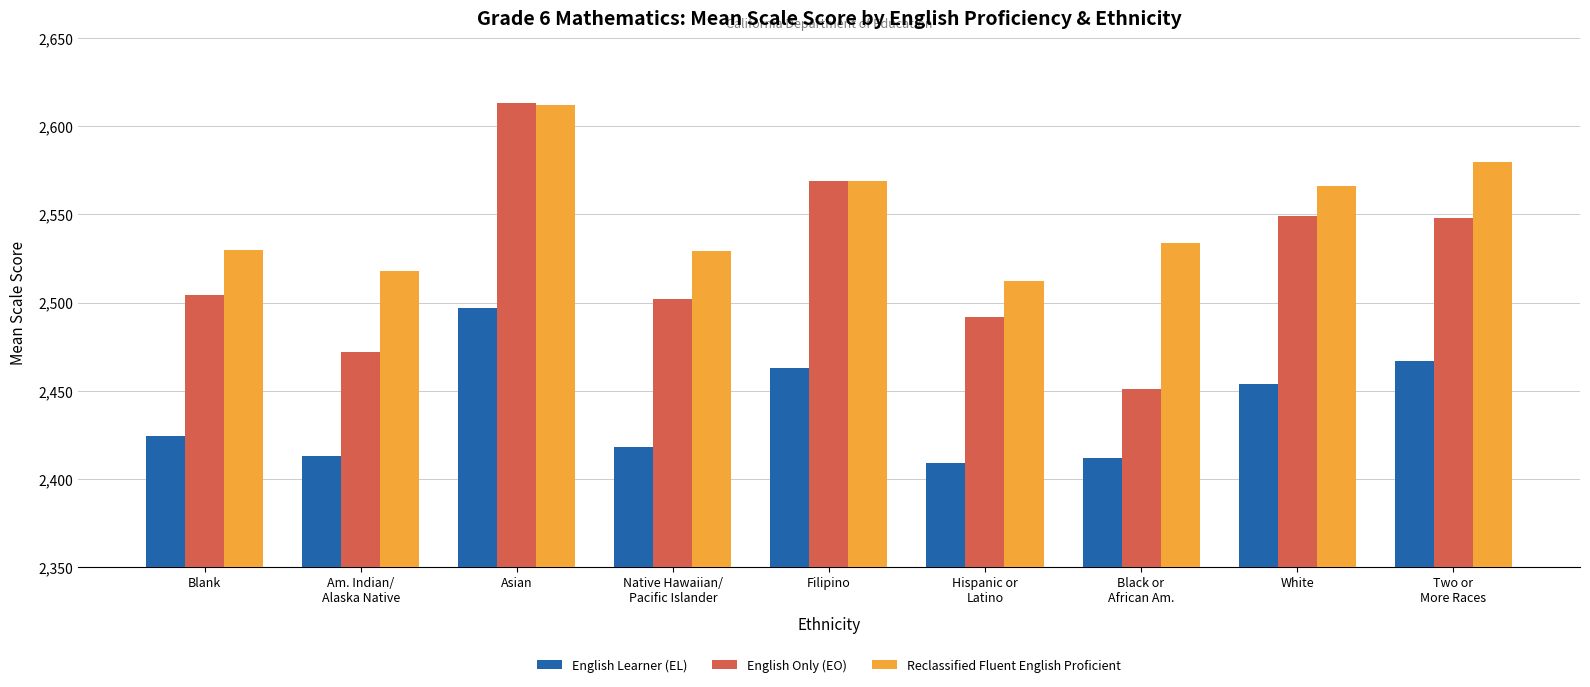

Rank the series by their average value, from lowest to highest.

English Learner (EL), English Only (EO), Reclassified Fluent English Proficient